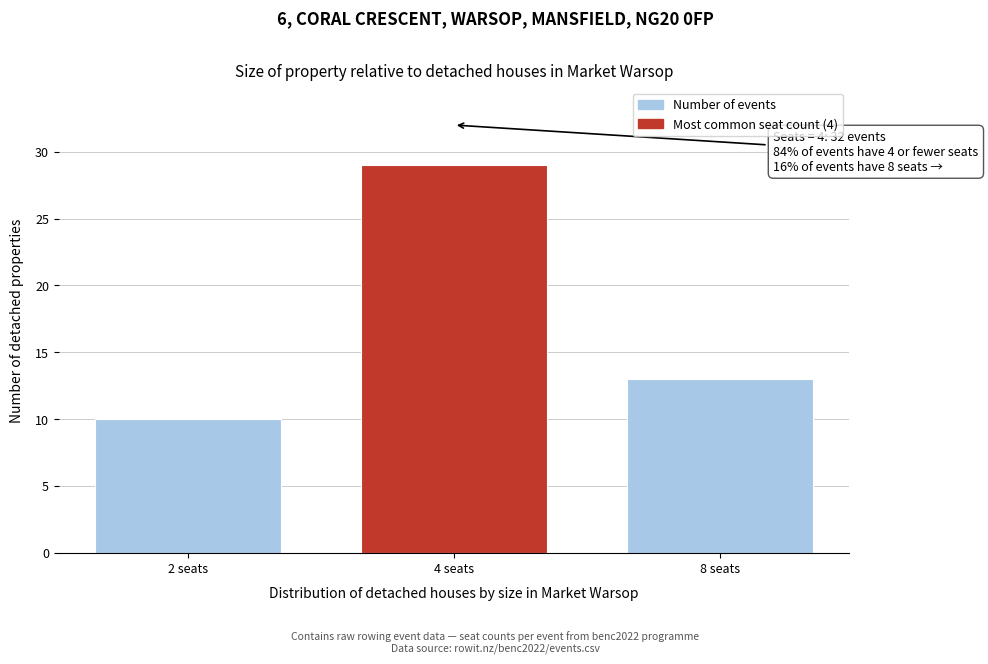

Reading left to right, what are all the values shown in this chart?

2 seats=10	4 seats=29	8 seats=13